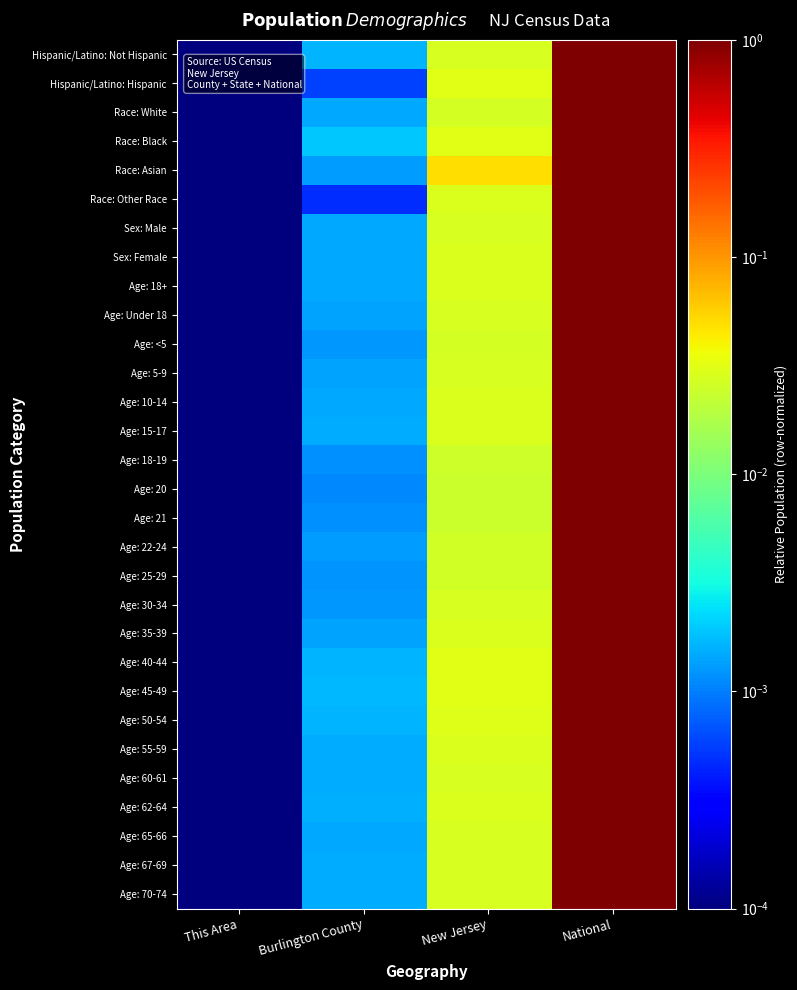

Reading right to left, extract all data points from this chart.

Hispanic/Latino: Not Hispanic: National=1.0	New Jersey=0.0	Burlington County=0.0	This Area=0.0
Hispanic/Latino: Hispanic: National=1.0	New Jersey=0.0	Burlington County=0.0	This Area=0.0
Race: White: National=1.0	New Jersey=0.0	Burlington County=0.0	This Area=0.0
Race: Black: National=1.0	New Jersey=0.0	Burlington County=0.0	This Area=0.0
Race: Asian: National=1.0	New Jersey=0.0	Burlington County=0.0	This Area=0.0
Race: Other Race: National=1.0	New Jersey=0.0	Burlington County=0.0	This Area=0.0
Sex: Male: National=1.0	New Jersey=0.0	Burlington County=0.0	This Area=0.0
Sex: Female: National=1.0	New Jersey=0.0	Burlington County=0.0	This Area=0.0
Age: 18+: National=1.0	New Jersey=0.0	Burlington County=0.0	This Area=0.0
Age: Under 18: National=1.0	New Jersey=0.0	Burlington County=0.0	This Area=0.0
Age: <5: National=1.0	New Jersey=0.0	Burlington County=0.0	This Area=0.0
Age: 5-9: National=1.0	New Jersey=0.0	Burlington County=0.0	This Area=0.0
Age: 10-14: National=1.0	New Jersey=0.0	Burlington County=0.0	This Area=0.0
Age: 15-17: National=1.0	New Jersey=0.0	Burlington County=0.0	This Area=0.0
Age: 18-19: National=1.0	New Jersey=0.0	Burlington County=0.0	This Area=0.0
Age: 20: National=1.0	New Jersey=0.0	Burlington County=0.0	This Area=0.0
Age: 21: National=1.0	New Jersey=0.0	Burlington County=0.0	This Area=0.0
Age: 22-24: National=1.0	New Jersey=0.0	Burlington County=0.0	This Area=0.0
Age: 25-29: National=1.0	New Jersey=0.0	Burlington County=0.0	This Area=0.0
Age: 30-34: National=1.0	New Jersey=0.0	Burlington County=0.0	This Area=0.0
Age: 35-39: National=1.0	New Jersey=0.0	Burlington County=0.0	This Area=0.0
Age: 40-44: National=1.0	New Jersey=0.0	Burlington County=0.0	This Area=0.0
Age: 45-49: National=1.0	New Jersey=0.0	Burlington County=0.0	This Area=0.0
Age: 50-54: National=1.0	New Jersey=0.0	Burlington County=0.0	This Area=0.0
Age: 55-59: National=1.0	New Jersey=0.0	Burlington County=0.0	This Area=0.0
Age: 60-61: National=1.0	New Jersey=0.0	Burlington County=0.0	This Area=0.0
Age: 62-64: National=1.0	New Jersey=0.0	Burlington County=0.0	This Area=0.0
Age: 65-66: National=1.0	New Jersey=0.0	Burlington County=0.0	This Area=0.0
Age: 67-69: National=1.0	New Jersey=0.0	Burlington County=0.0	This Area=0.0
Age: 70-74: National=1.0	New Jersey=0.0	Burlington County=0.0	This Area=0.0